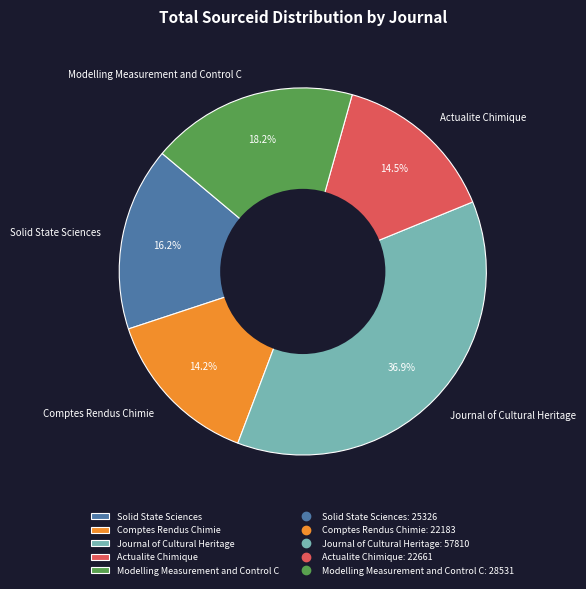

The Modelling Measurement and Control C slice represents 3% of the pie. True or false?

False